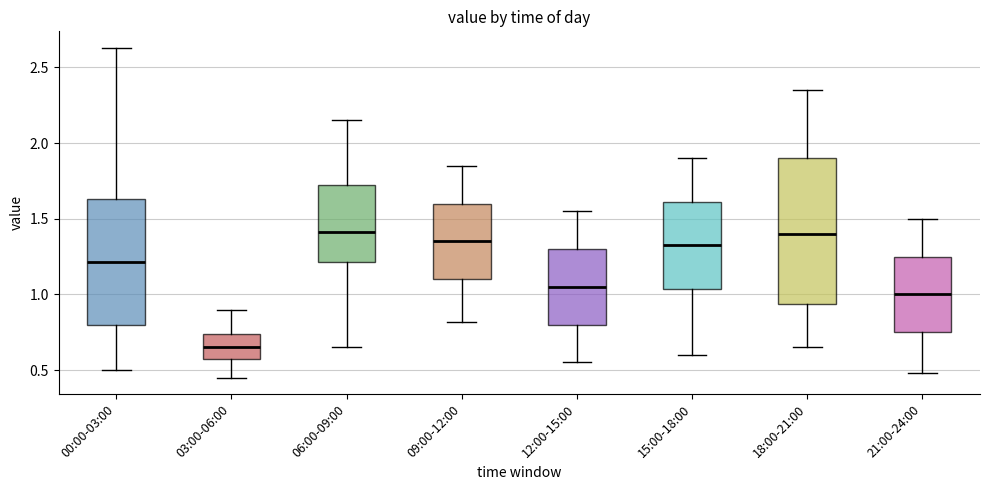

Which box is the tallest, from its lower edge to its upper edge?

18:00-21:00